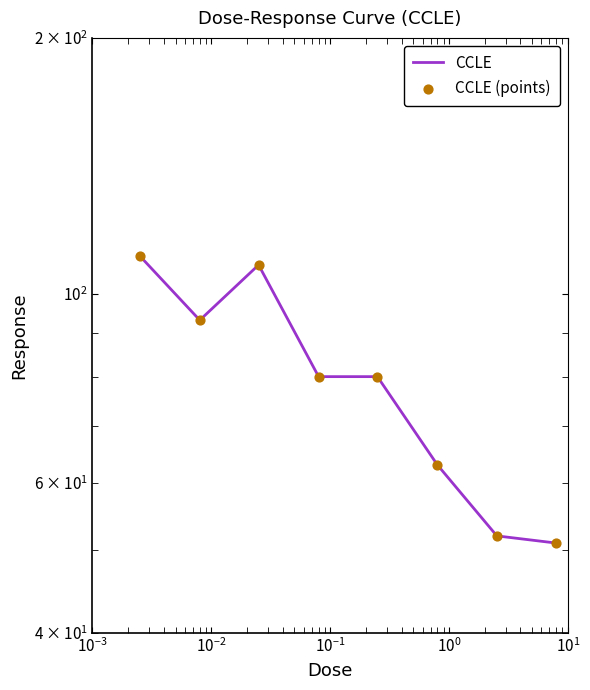

Which series has the largest total across all categories?

CCLE